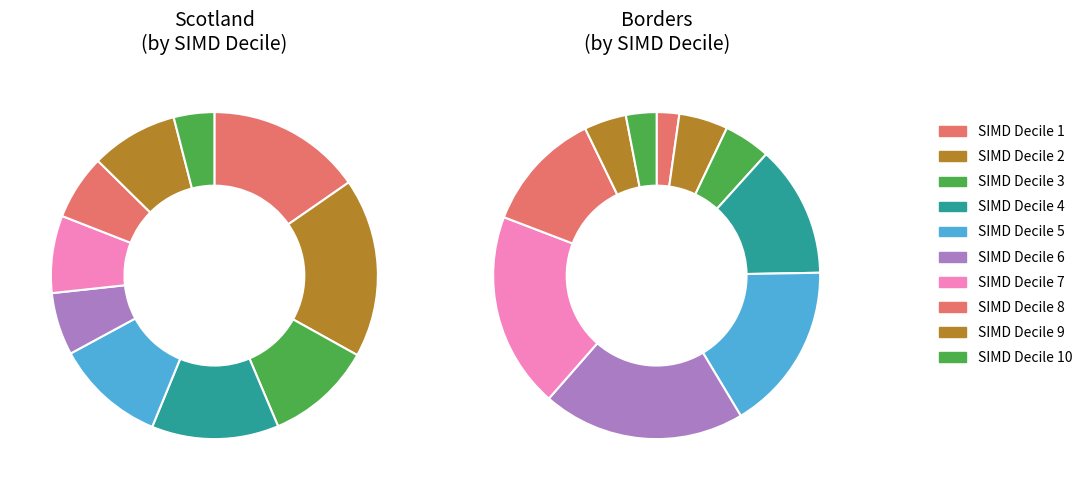

What is the smallest slice in the pie chart?

1